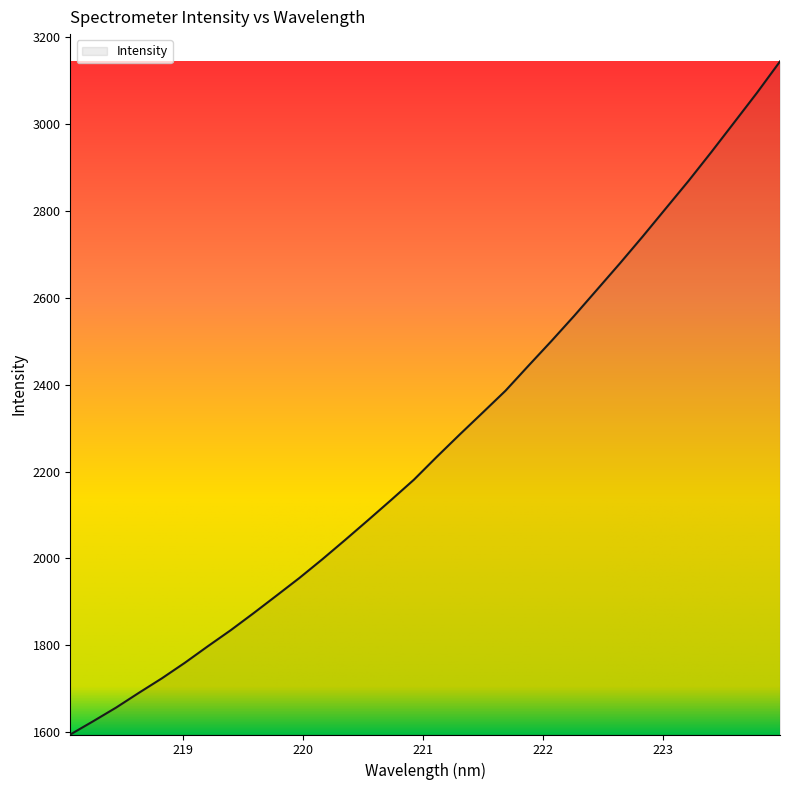

What is the smallest value displayed?

1594.7